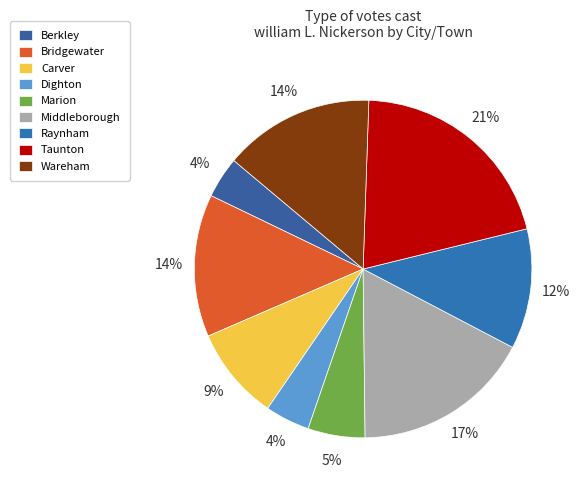

Count the number of slices in the pie.

9